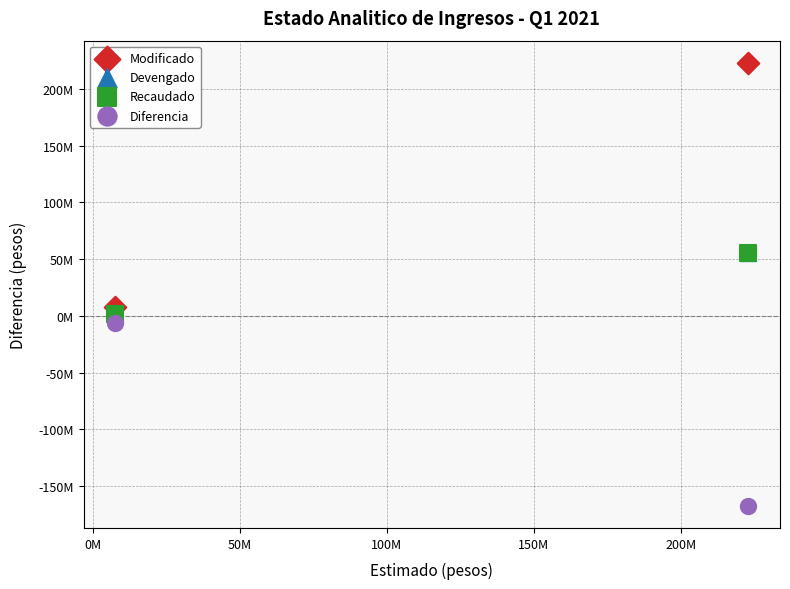

Which series contains the highest Y value?

Modificado